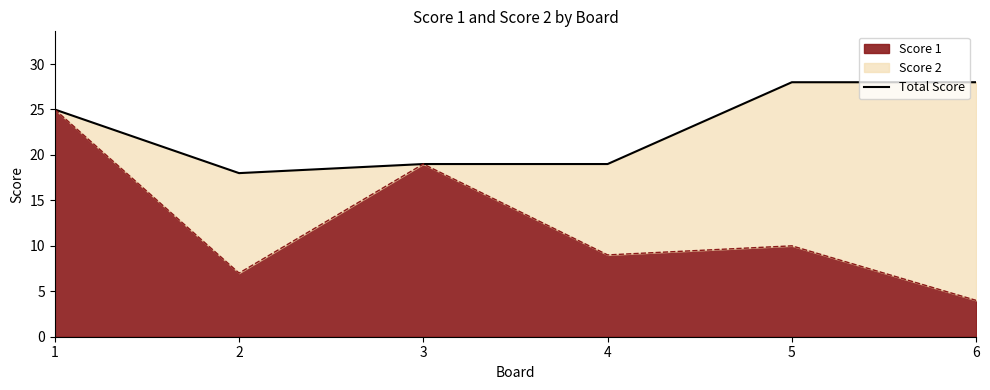

List the labels in order of value, largest first.

5, 6, 1, 3, 4, 2